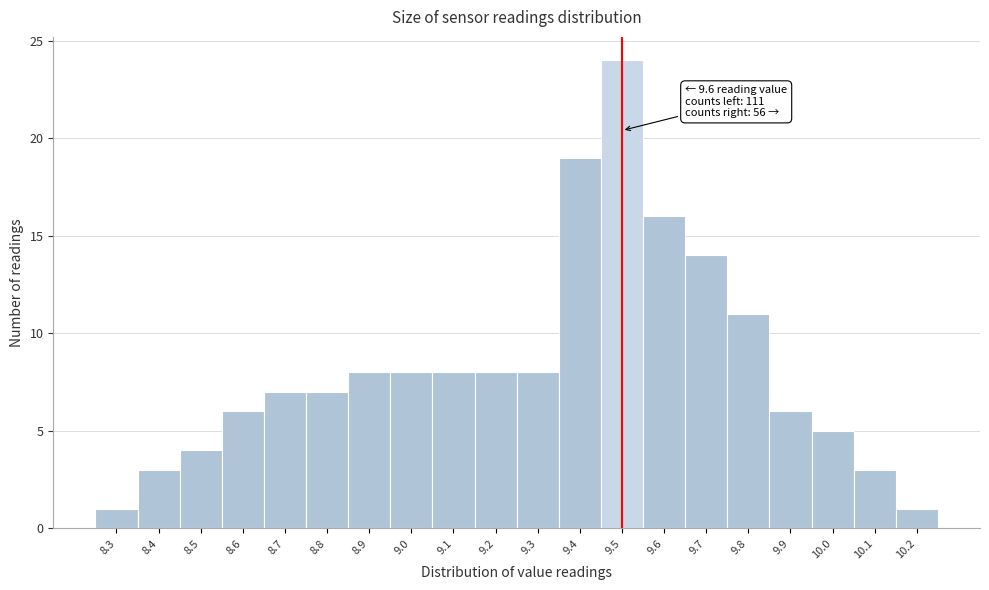

Reading right to left, list all the values displayed in this chart.

1	3	5	6	11	14	16	24	19	8	8	8	8	8	7	7	6	4	3	1